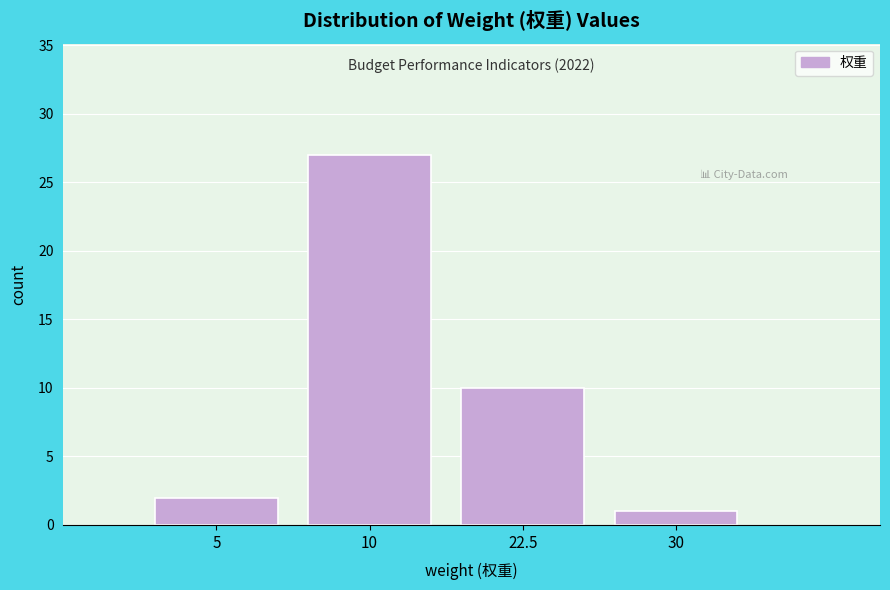

Reading left to right, extract all data points from this chart.

5=2	10=27	22.5=10	30=1